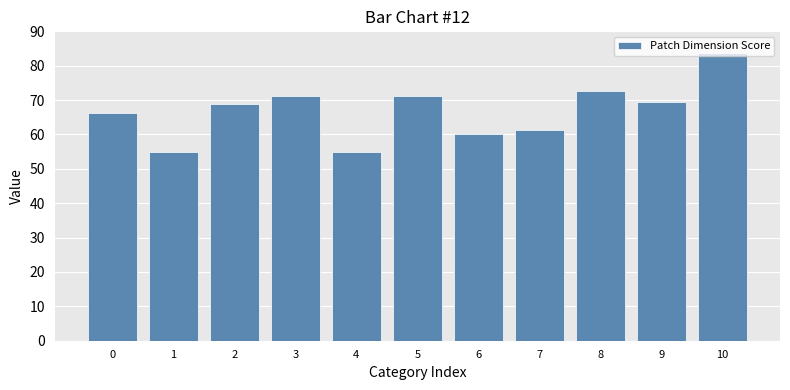

What is the smallest value displayed?

55.0